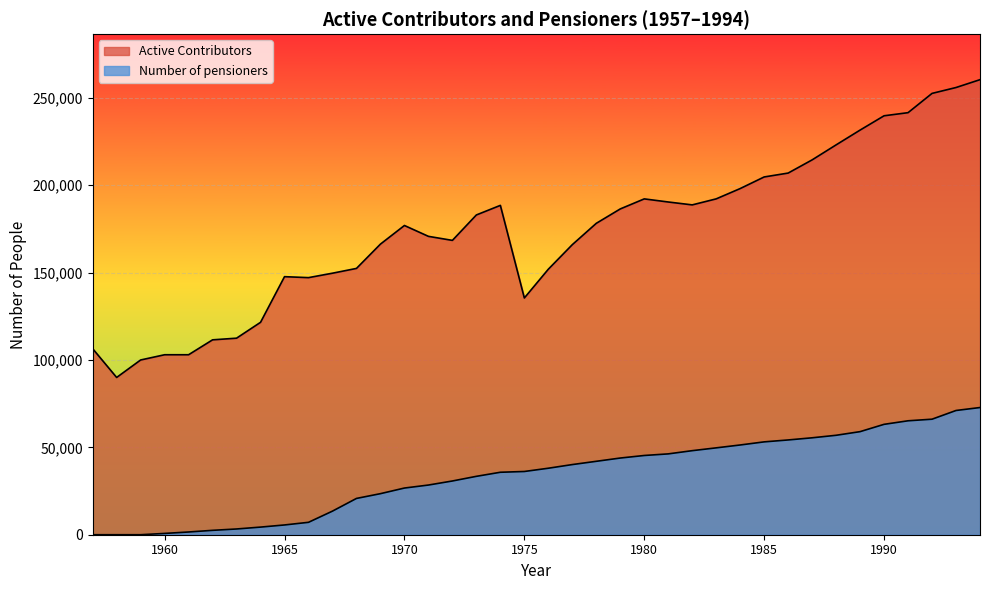

Reading right to left, list all the values displayed in this chart.

Active Contributors: 1994=260422	1993=255928	1992=252565	1991=241536	1990=239754	1989=231566	1988=223105	1987=214522	1986=206970	1985=204746	1984=198104	1983=192206	1982=188761	1981=190418	1980=192193	1979=186447	1978=178208	1977=166000	1976=151950	1975=135490	1974=188480	1973=183000	1972=168447	1971=170756	1970=176969	1969=166315	1968=152404	1967=149667	1966=147130	1965=147681	1964=121558	1963=112480	1962=111531	1961=103000	1960=103000	1959=100000	1958=90000	1957=106471
Number of pensioners: 1994=72791	1993=71097	1992=66114	1991=65200	1990=63176	1989=58992	1988=56907	1987=55466	1986=54234	1985=53136	1984=51356	1983=49712	1982=48101	1981=46263	1980=45345	1979=43886	1978=42014	1977=40147	1976=38051	1975=36186	1974=35745	1973=33417	1972=30750	1971=28430	1970=26715	1969=23499	1968=20768	1967=13507	1966=7097	1965=5587	1964=4361	1963=3287	1962=2511	1961=1562	1960=745	1959=0	1958=0	1957=0